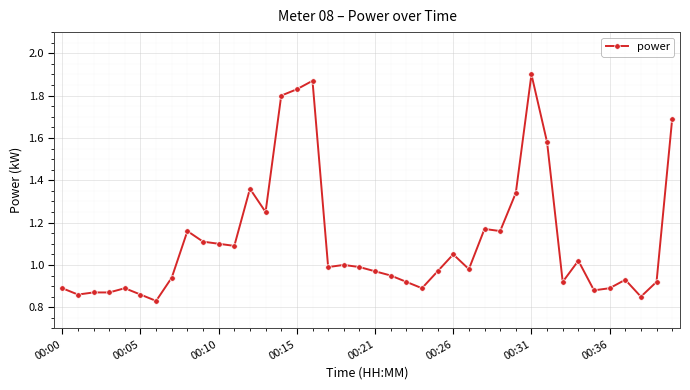

True or false: the data has more than 1 interior local peaks.

True